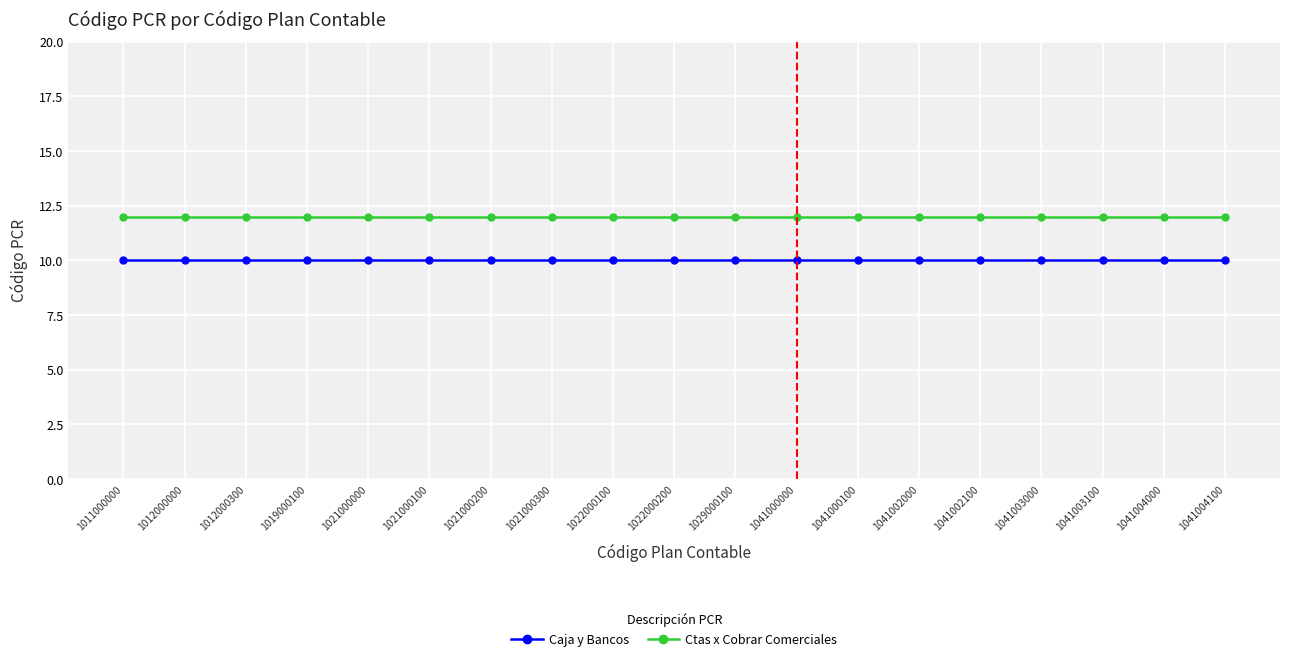

Is the value of Caja y Bancos at 1019000100 greater than the value of Ctas x Cobrar Comerciales at 1041003100?

No